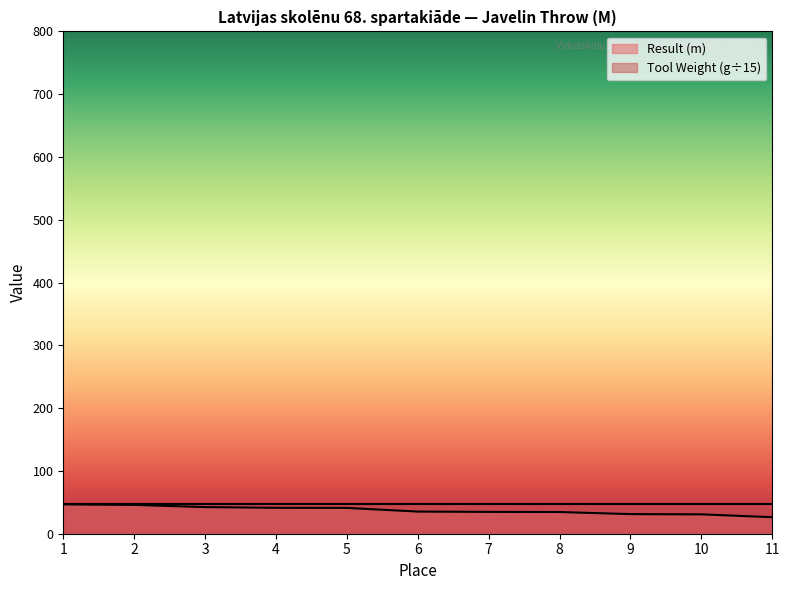

Is it true that the value at 8 is 9.0?

False